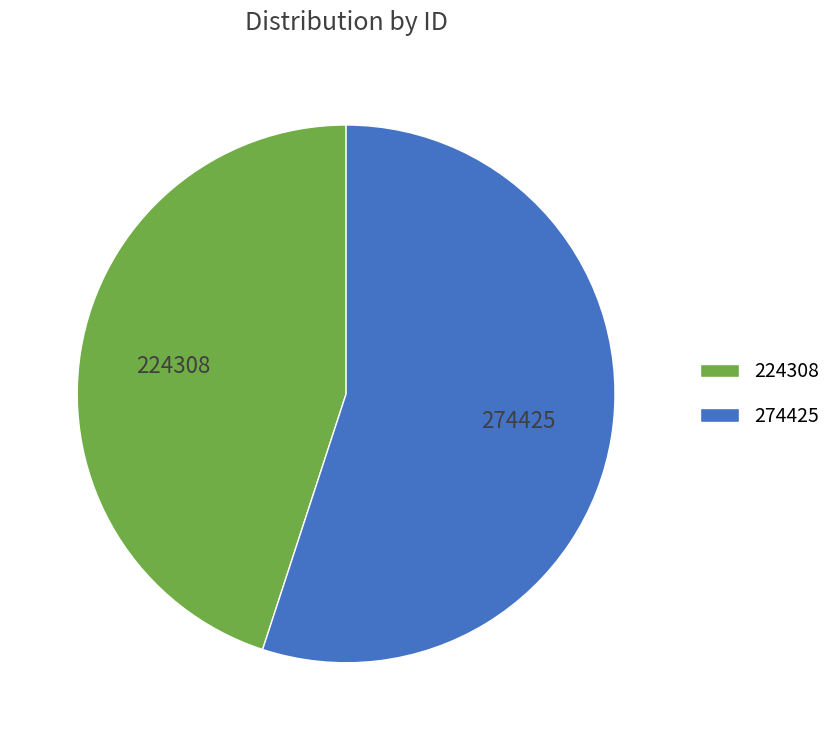

How many segments does this pie chart have?

2